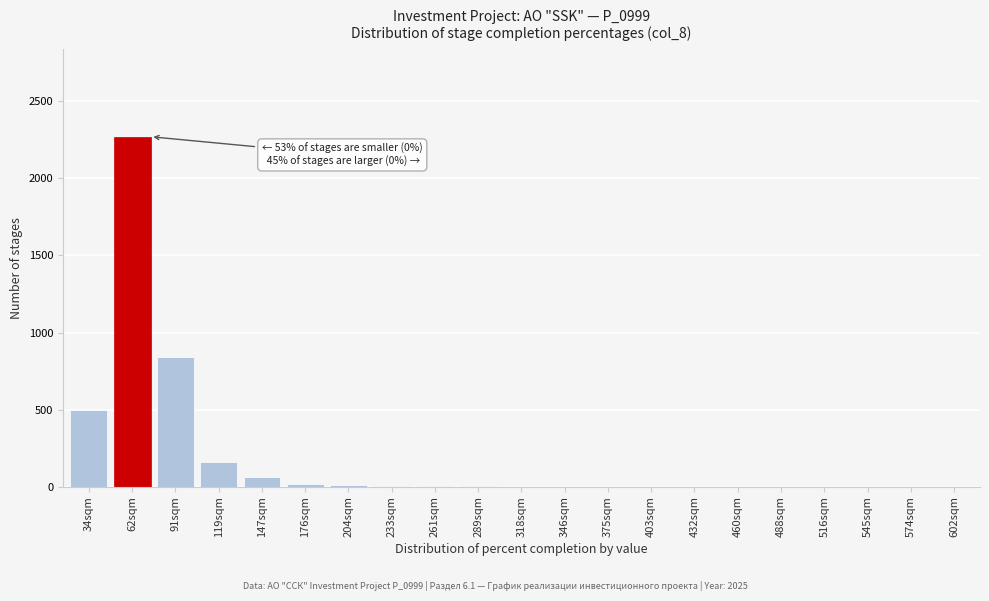

What is the sum of all values?

3873